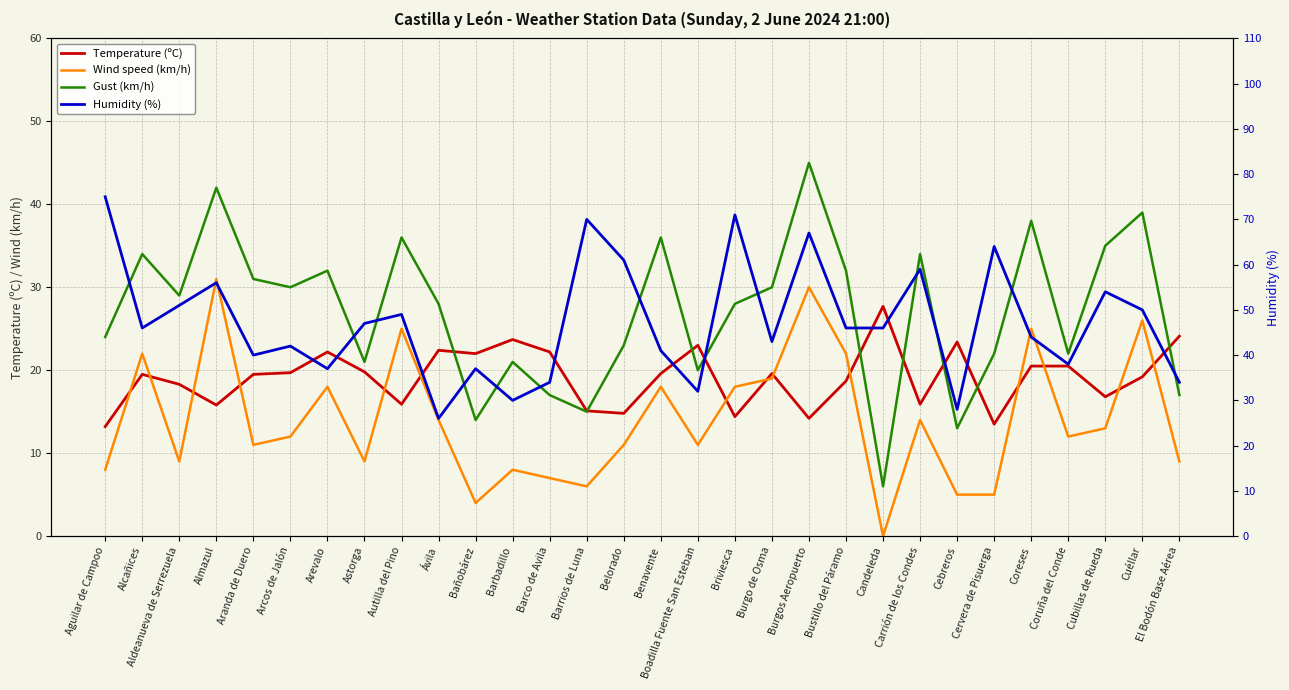

At which label does Wind speed (km/h) first exceed 12?

Alcañices